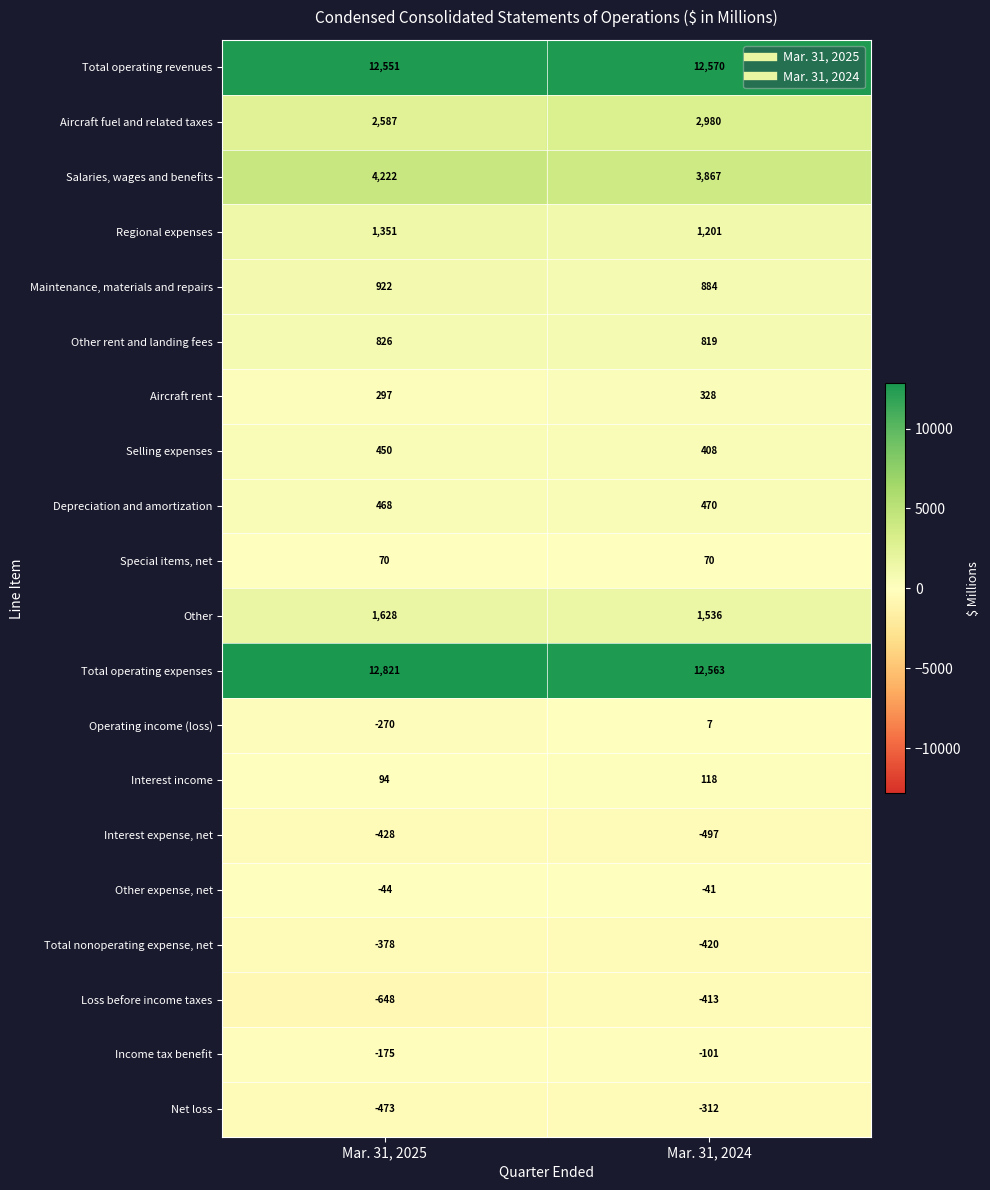

What is the smallest value displayed?

-648